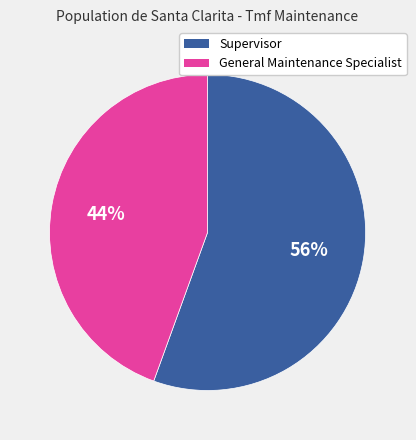

Approximately how many times larger is the value at General Maintenance Specialist compared to Supervisor?

0.8